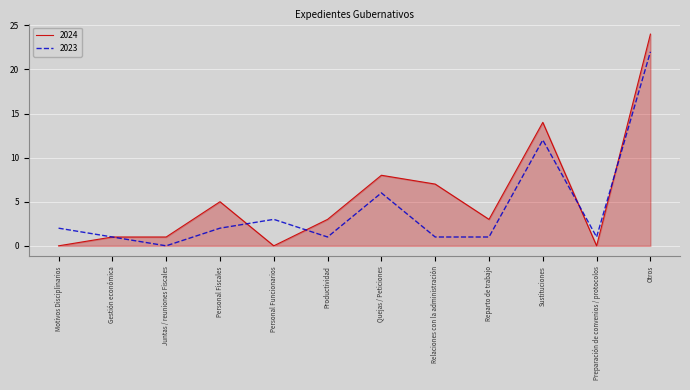

True or false: 2023 has more than 0 points higher than both neighbors.

True